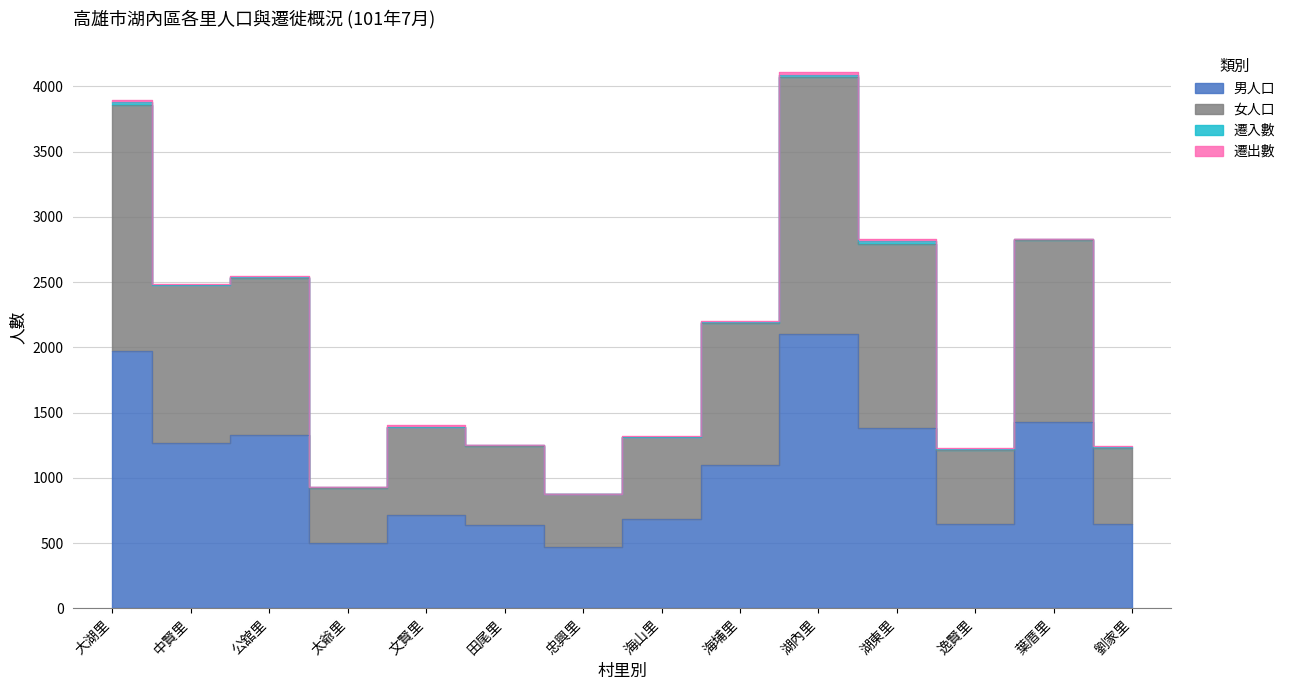

How many values in the 男人口 series are below 1098?

7